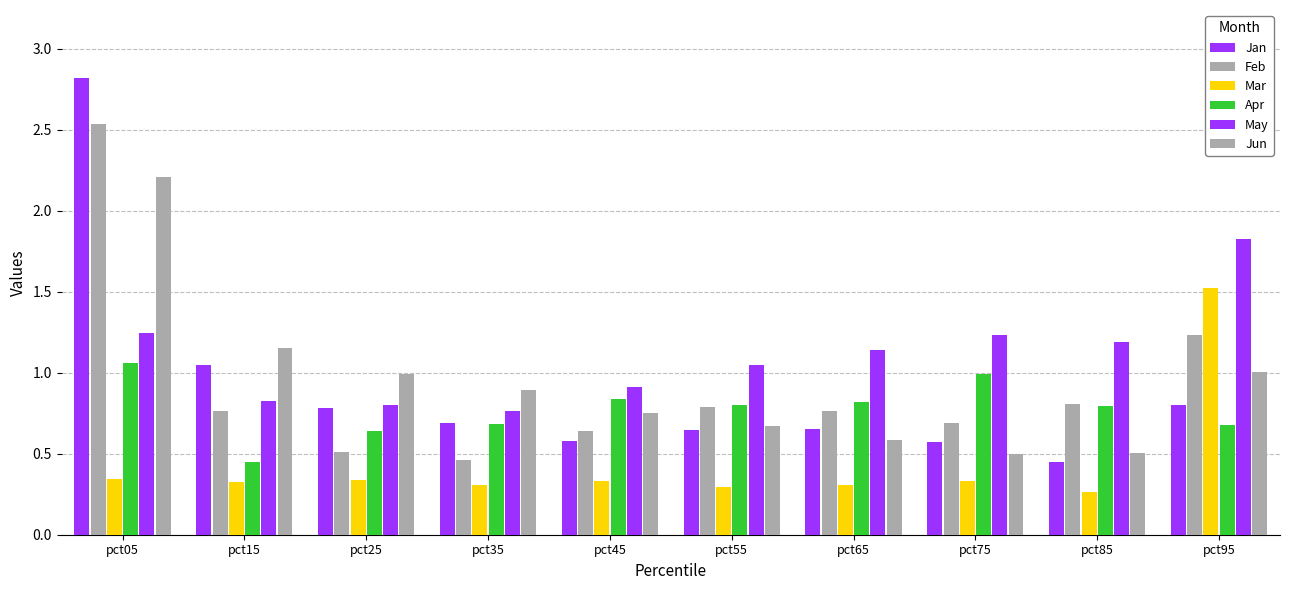

List the labels in order of Jan value, smallest first.

pct85, pct75, pct45, pct55, pct65, pct35, pct25, pct95, pct15, pct05